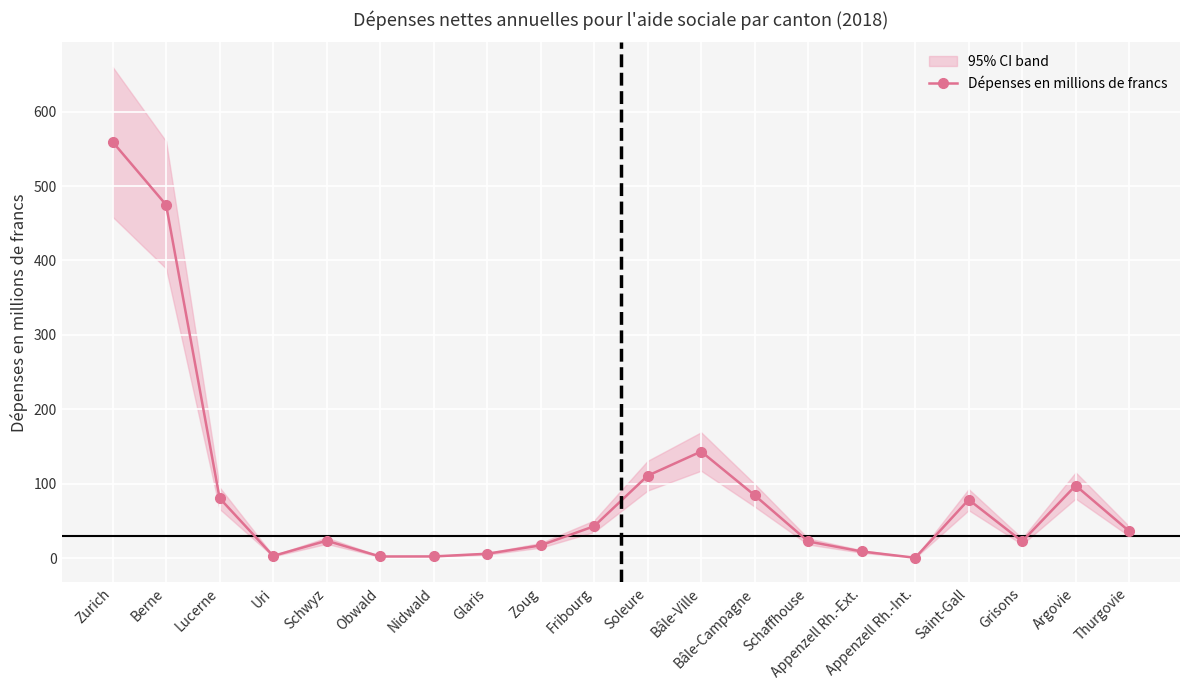

What is the difference between the values at Schaffhouse and Obwald?

20.2